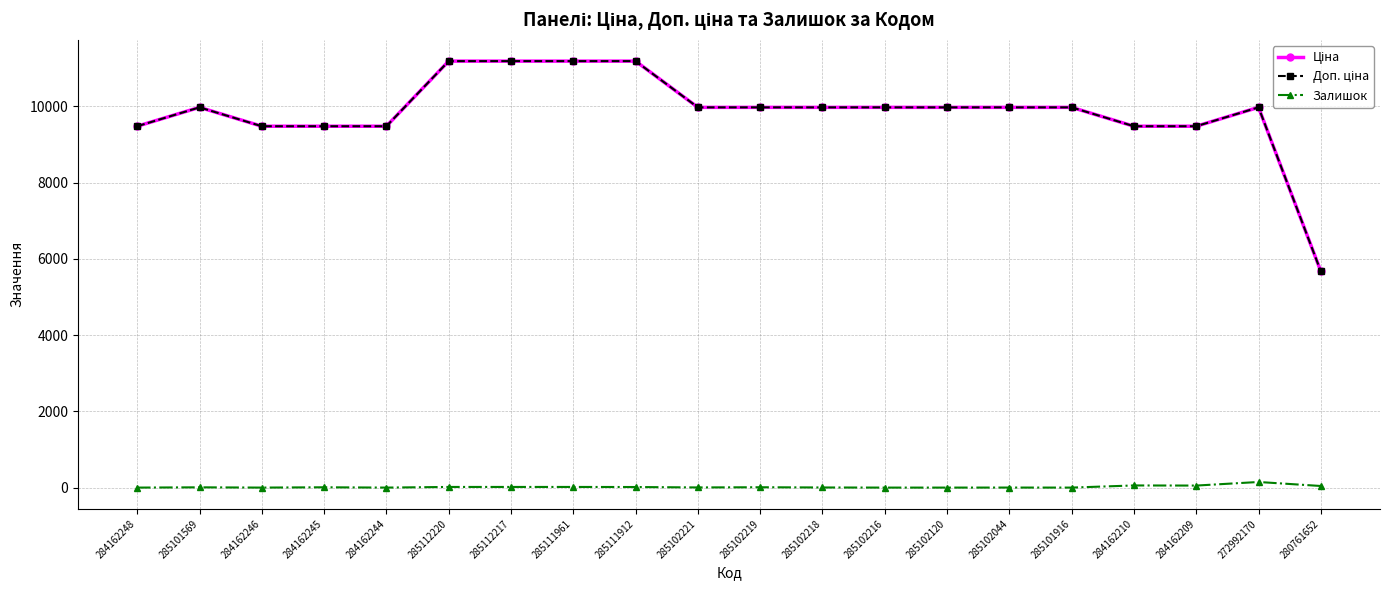

Which has a higher value, 285102219 or 284162245?

285102219